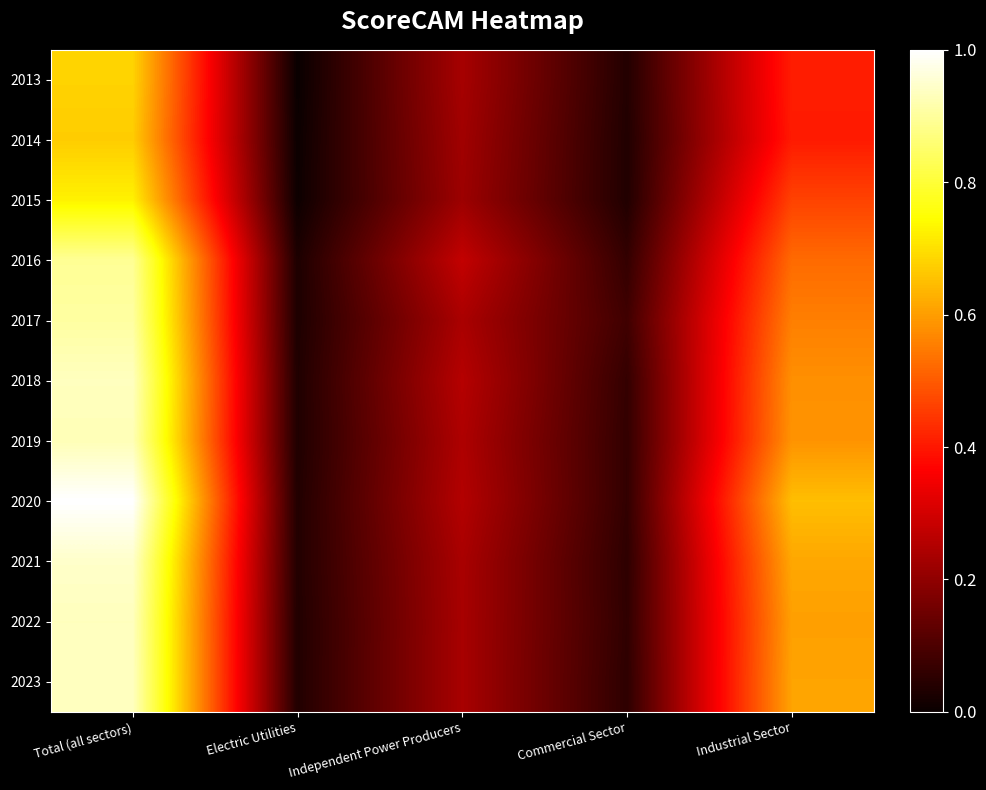

Rank the series at Independent Power Producers from highest to lowest value.

2016, 2018, 2020, 2019, 2017, 2021, 2023, 2022, 2013, 2014, 2015